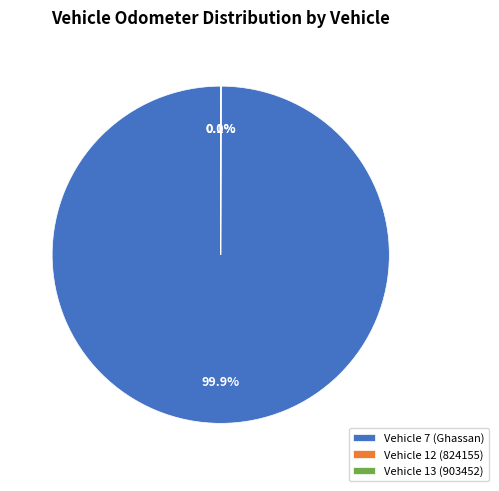

Does any single category account for the majority?

Yes